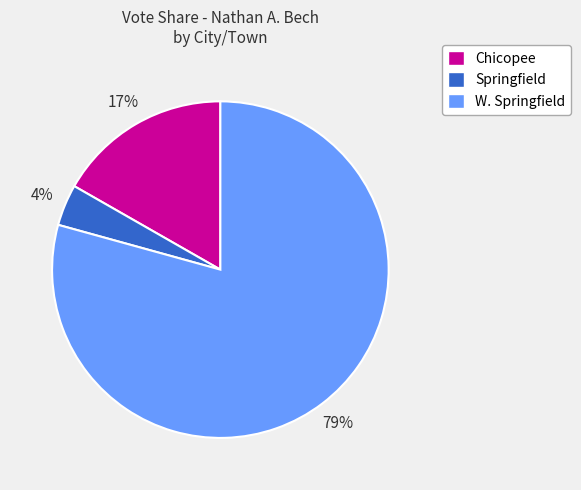

Between Chicopee and Springfield, which is larger?

Chicopee